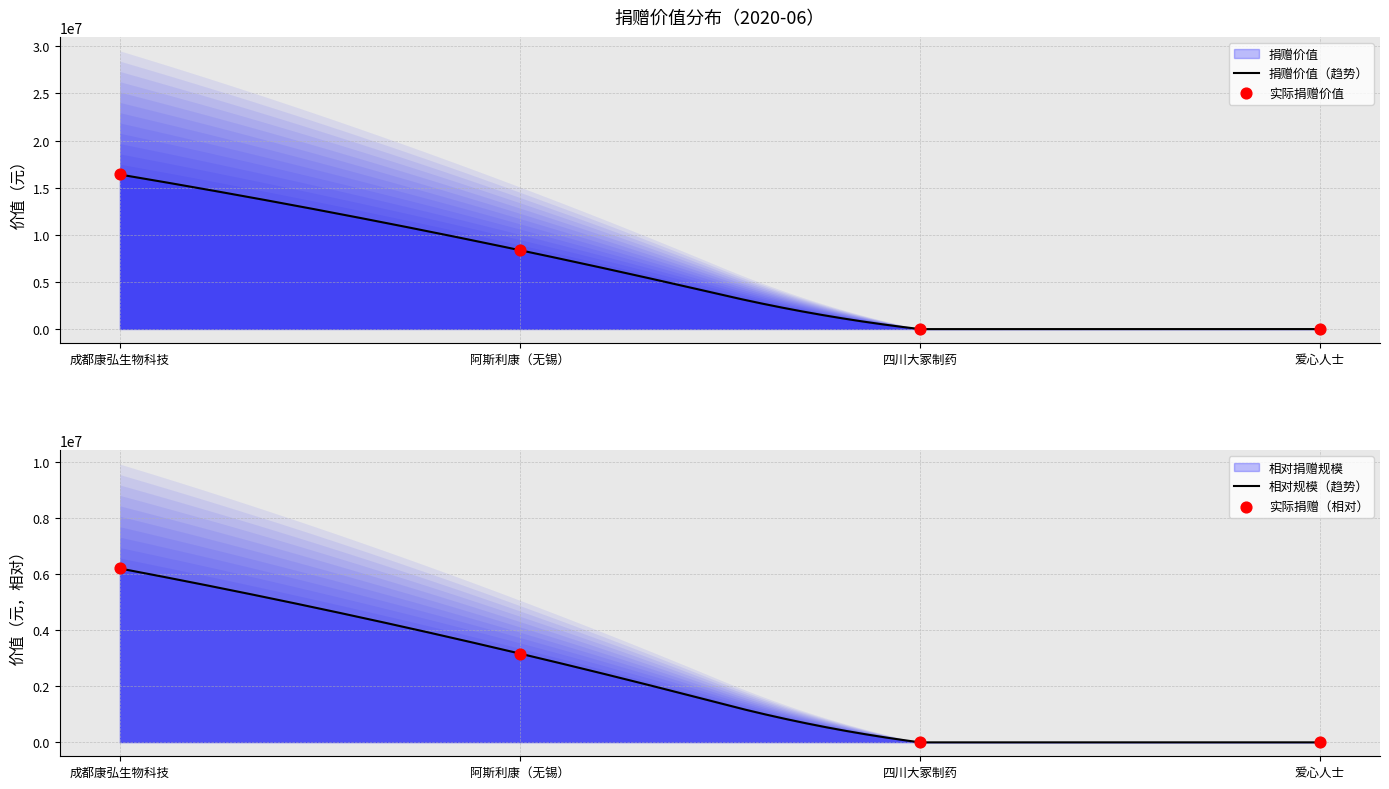

Approximately how many times larger is the value at 成都康弘生物科技 compared to 阿斯利康（无锡）?

2.0